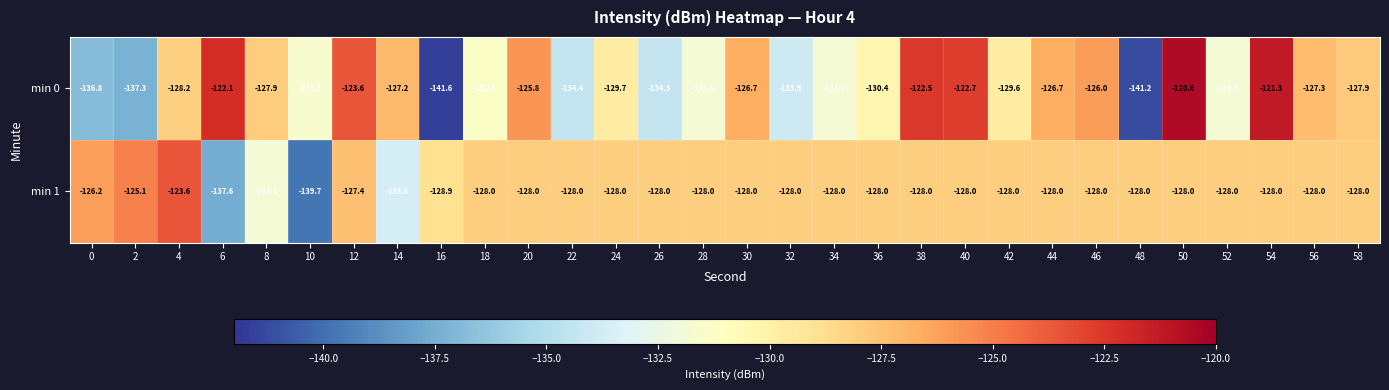

The value of min 1 at 18 is -128.0. True or false?

True